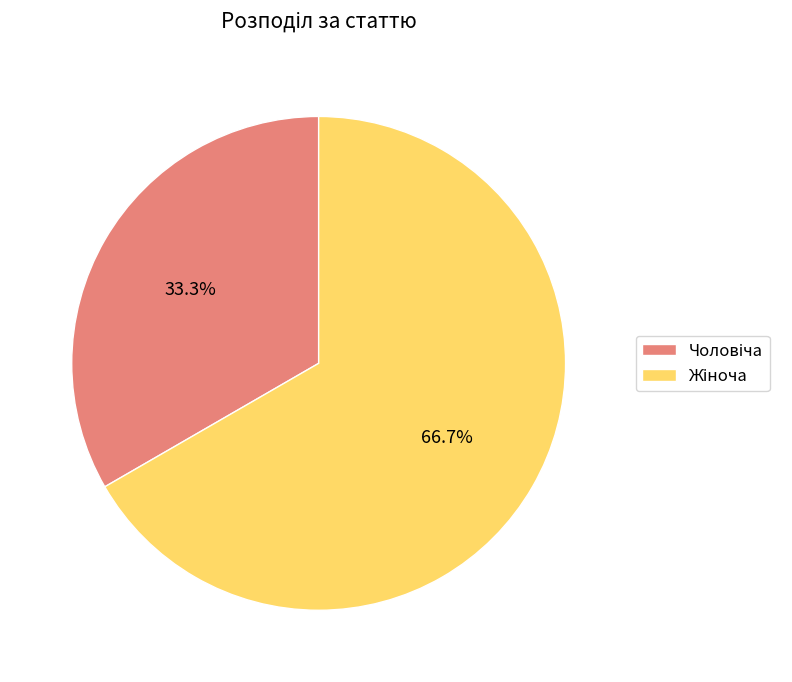

To the nearest percent, what portion does Жіноча represent?

67%